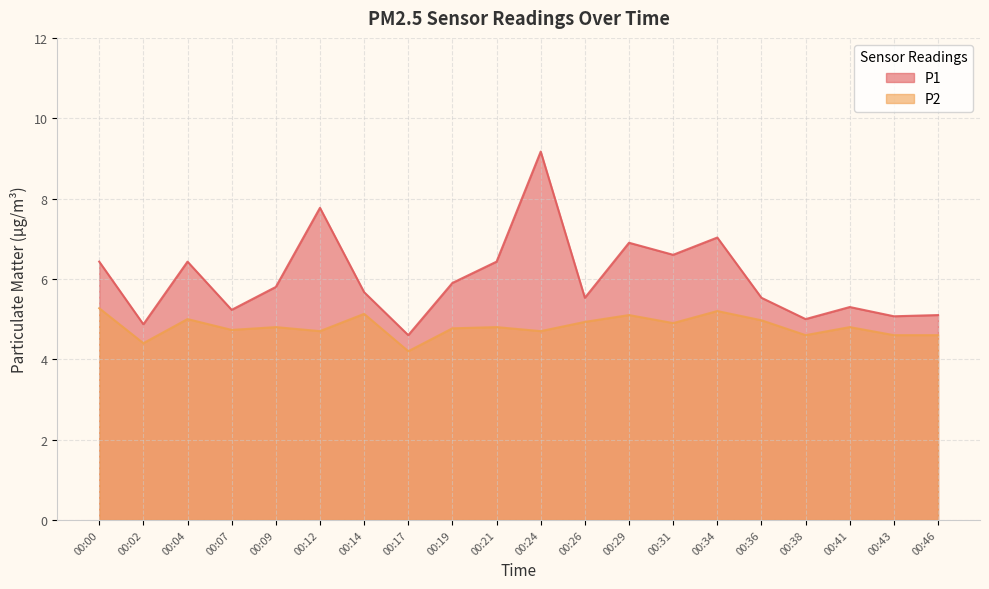

Reading left to right, what are all the values shown in this chart?

P1: 00:00=6.4	00:02=4.9	00:04=6.4	00:07=5.2	00:09=5.8	00:12=7.8	00:14=5.7	00:17=4.6	00:19=5.9	00:21=6.4	00:24=9.2	00:26=5.5	00:29=6.9	00:31=6.6	00:34=7.0	00:36=5.5	00:38=5.0	00:41=5.3	00:43=5.1	00:46=5.1
P2: 00:00=5.3	00:02=4.4	00:04=5.0	00:07=4.7	00:09=4.8	00:12=4.7	00:14=5.1	00:17=4.2	00:19=4.8	00:21=4.8	00:24=4.7	00:26=4.9	00:29=5.1	00:31=4.9	00:34=5.2	00:36=5.0	00:38=4.6	00:41=4.8	00:43=4.6	00:46=4.6